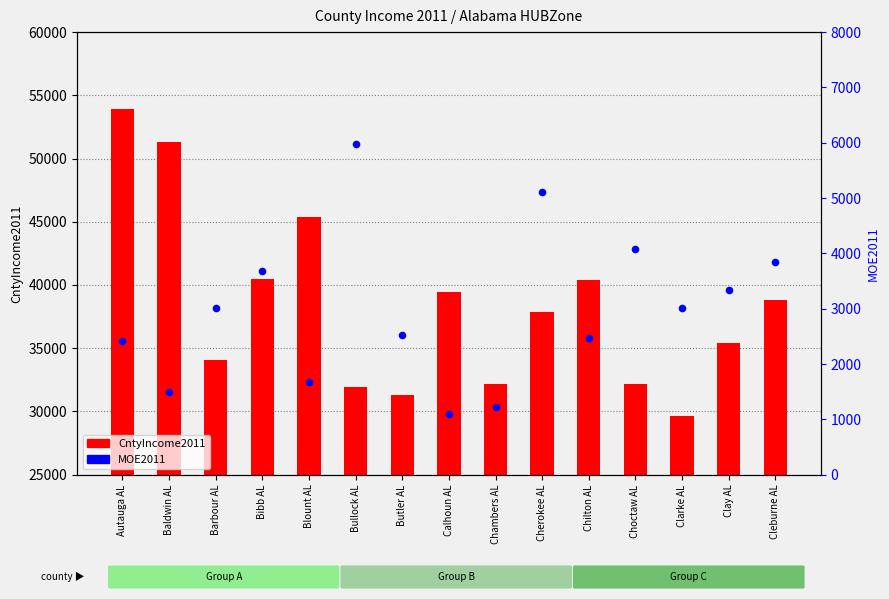

Which series contains the lowest Y value?

MOE2011